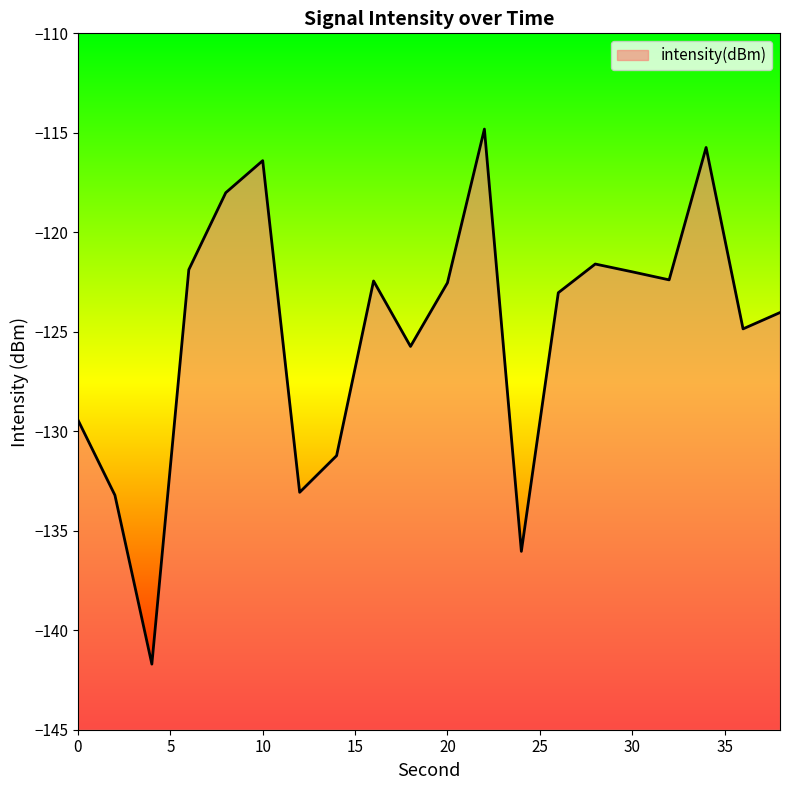

How many lines are shown in the chart?

1